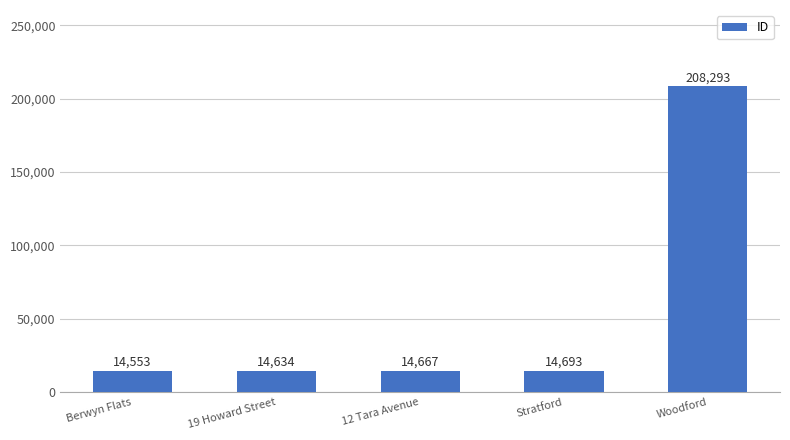

Reading left to right, transcribe all the data shown in this chart.

14553	14634	14667	14693	208293